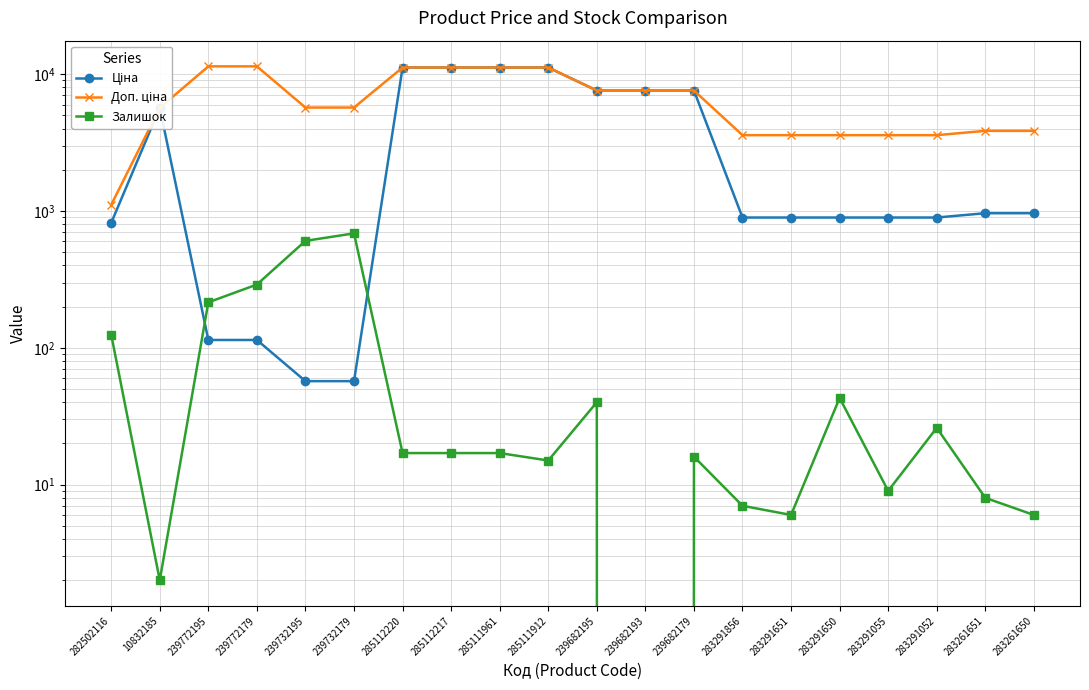

Reading right to left, extract all data points from this chart.

Ціна: 963.5	963.5	895.9	895.9	895.9	895.9	895.9	7596.5	7596.5	7596.5	11188.2	11188.2	11188.2	11188.2	57.0	57.0	114.1	114.1	5673.8	818.5
Доп. ціна: 3854.0	3854.0	3583.6	3583.6	3583.6	3583.6	3583.6	7596.5	7596.5	7596.5	11188.2	11188.2	11188.2	11188.2	5705.0	5705.0	11410.0	11410.0	5673.8	1109.2
Залишок: 6.0	8.0	26.0	9.0	43.0	6.0	7.0	16.0	0.0	40.0	15.0	17.0	17.0	17.0	686.0	605.0	290.0	215.0	2.0	125.0